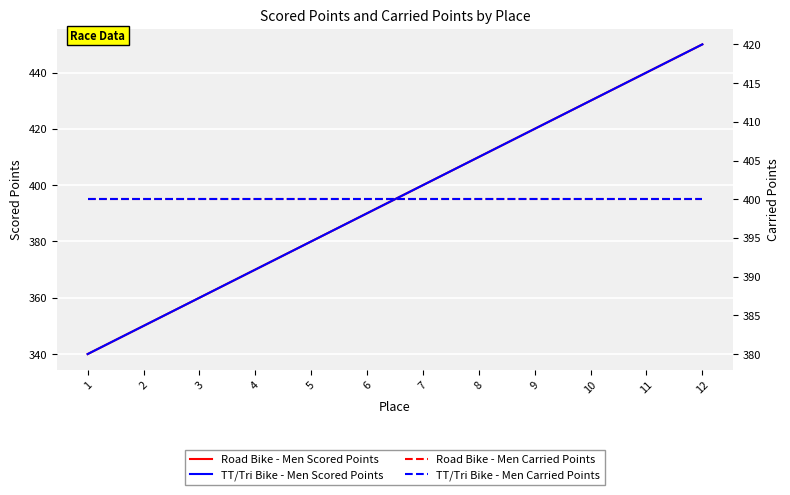

Which series changed the most between 5 and 11?

Road Bike - Men Scored Points